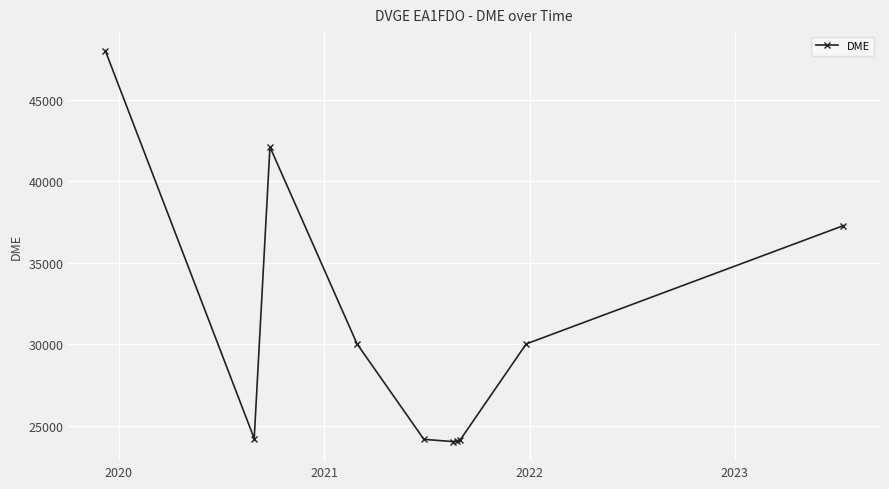

What is the greatest value displayed?

48026